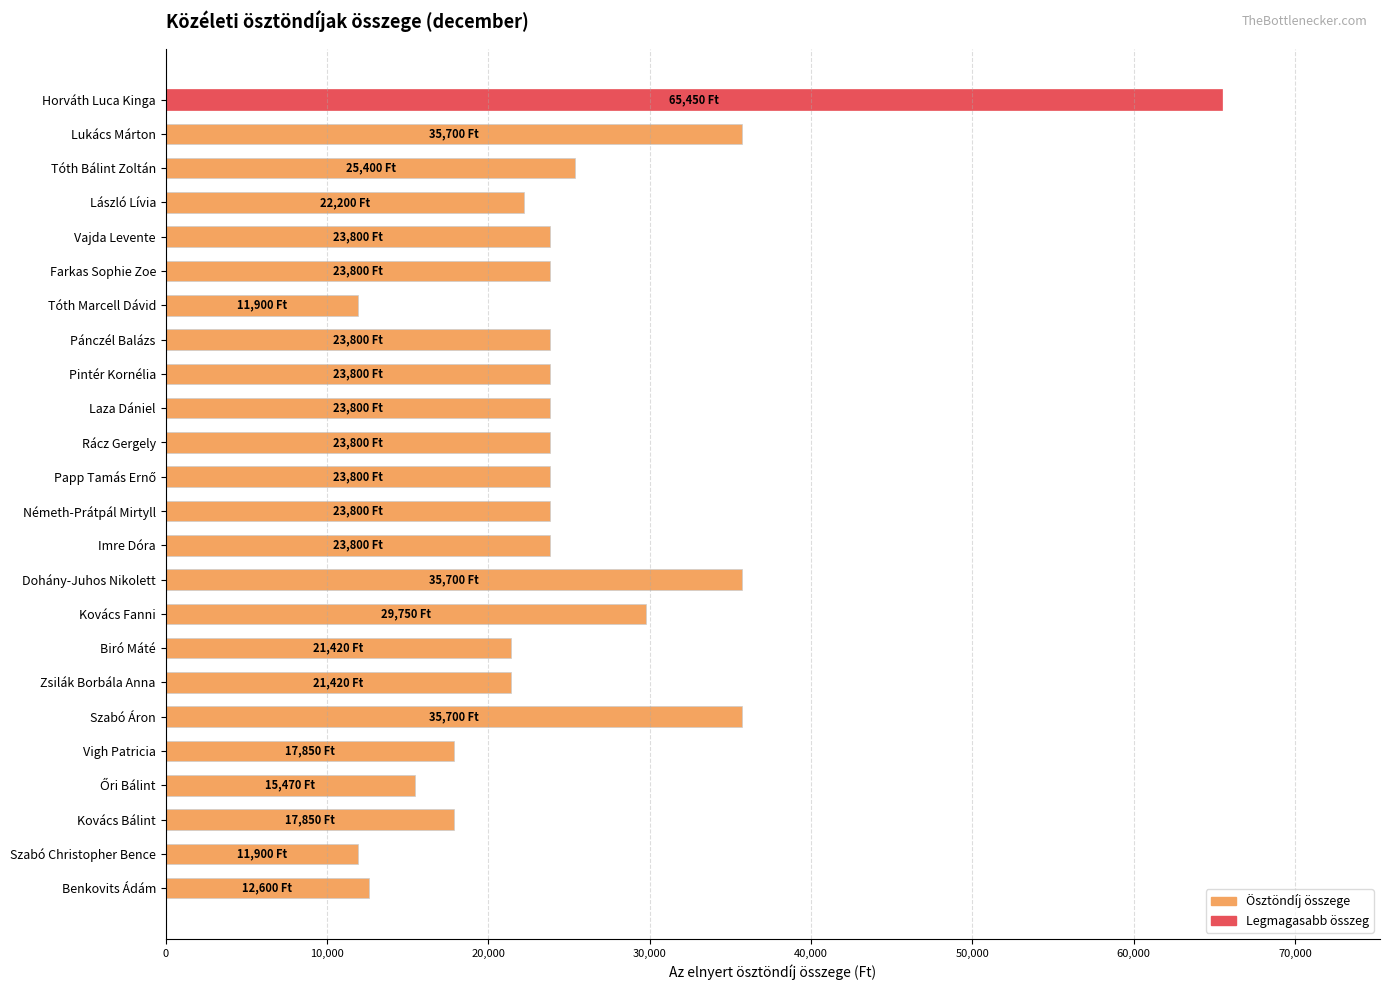

Between Tóth Marcell Dávid and Zsilák Borbála Anna, which is larger?

Zsilák Borbála Anna